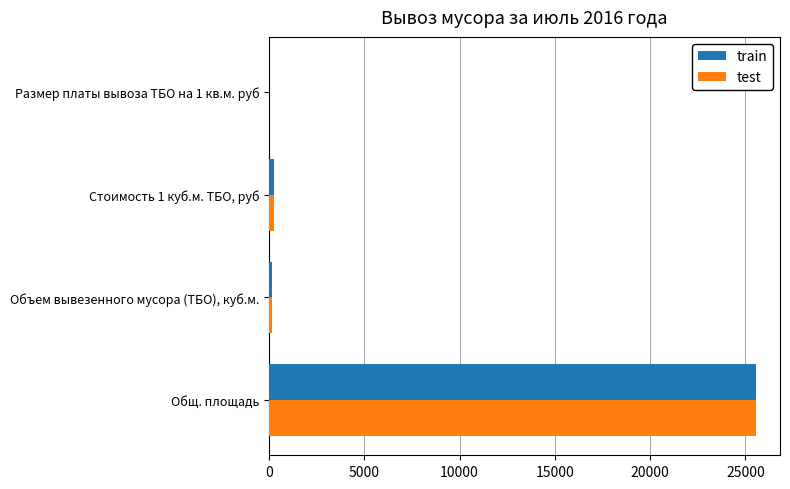

At which category is the sum across all series the highest?

Общ. площадь